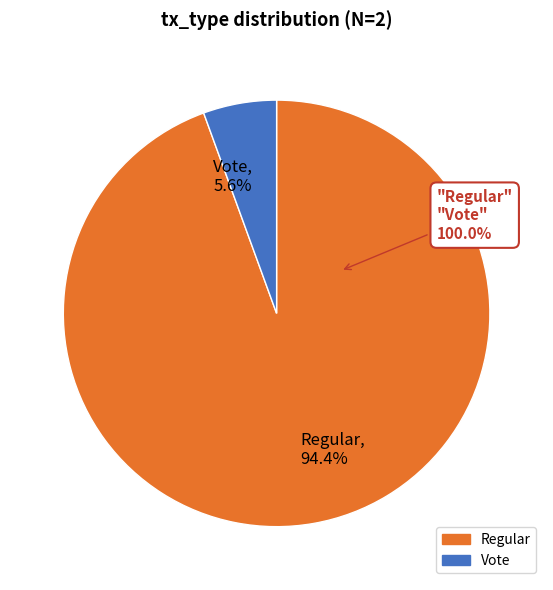

What is the change in value from Regular to Vote?

-32